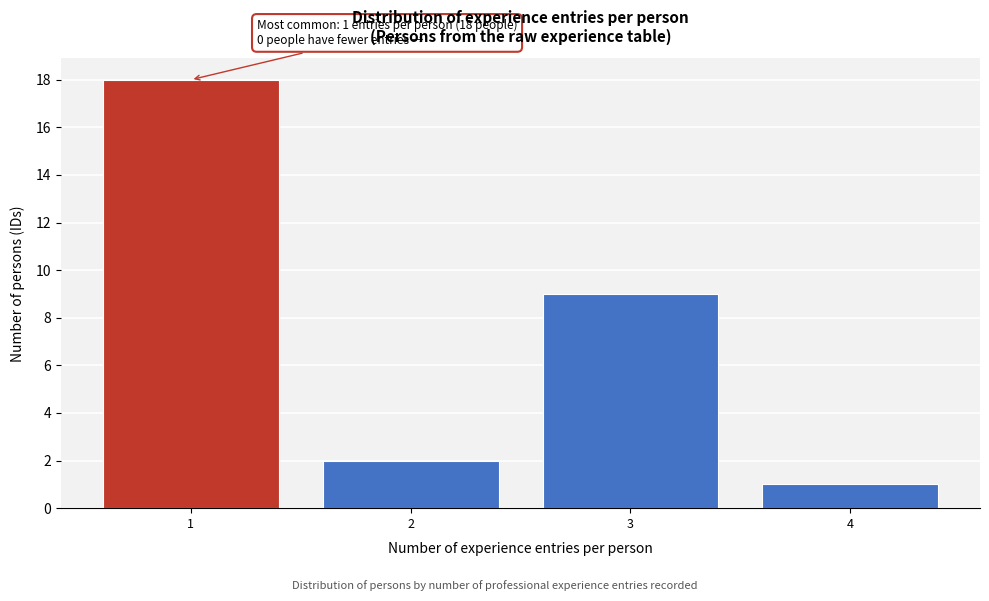

Over which range of the x-axis is the bar tallest?

0.5 to 1.5